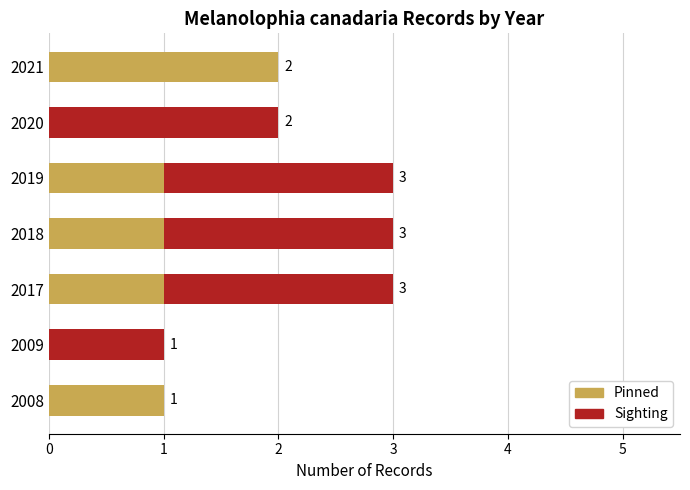

What is the sum of the Pinned values at 2021 and 2017?

3